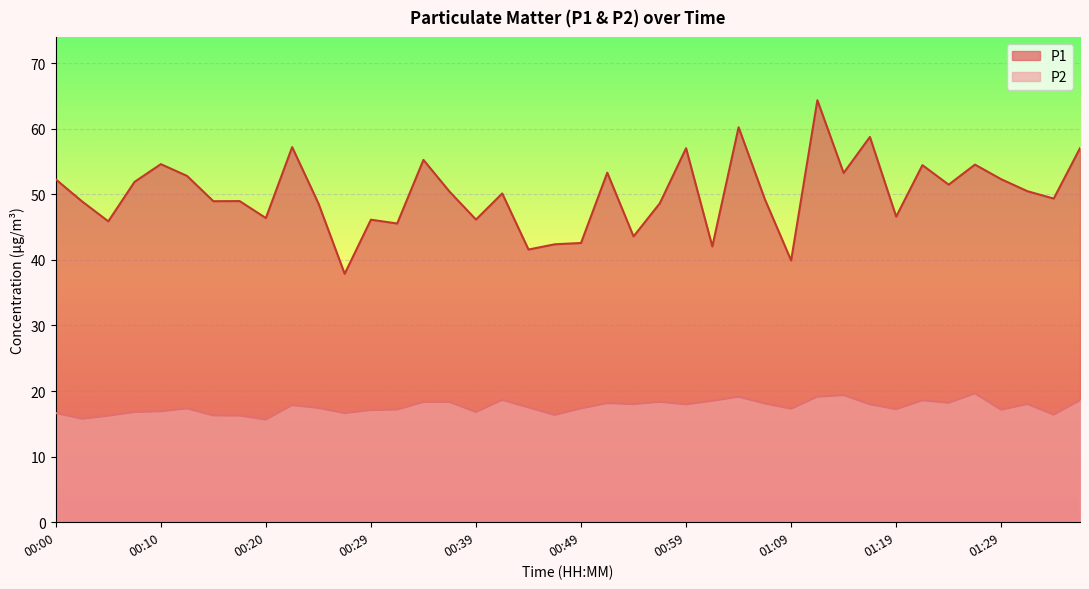

True or false: P1 and P2 cross at least once.

False